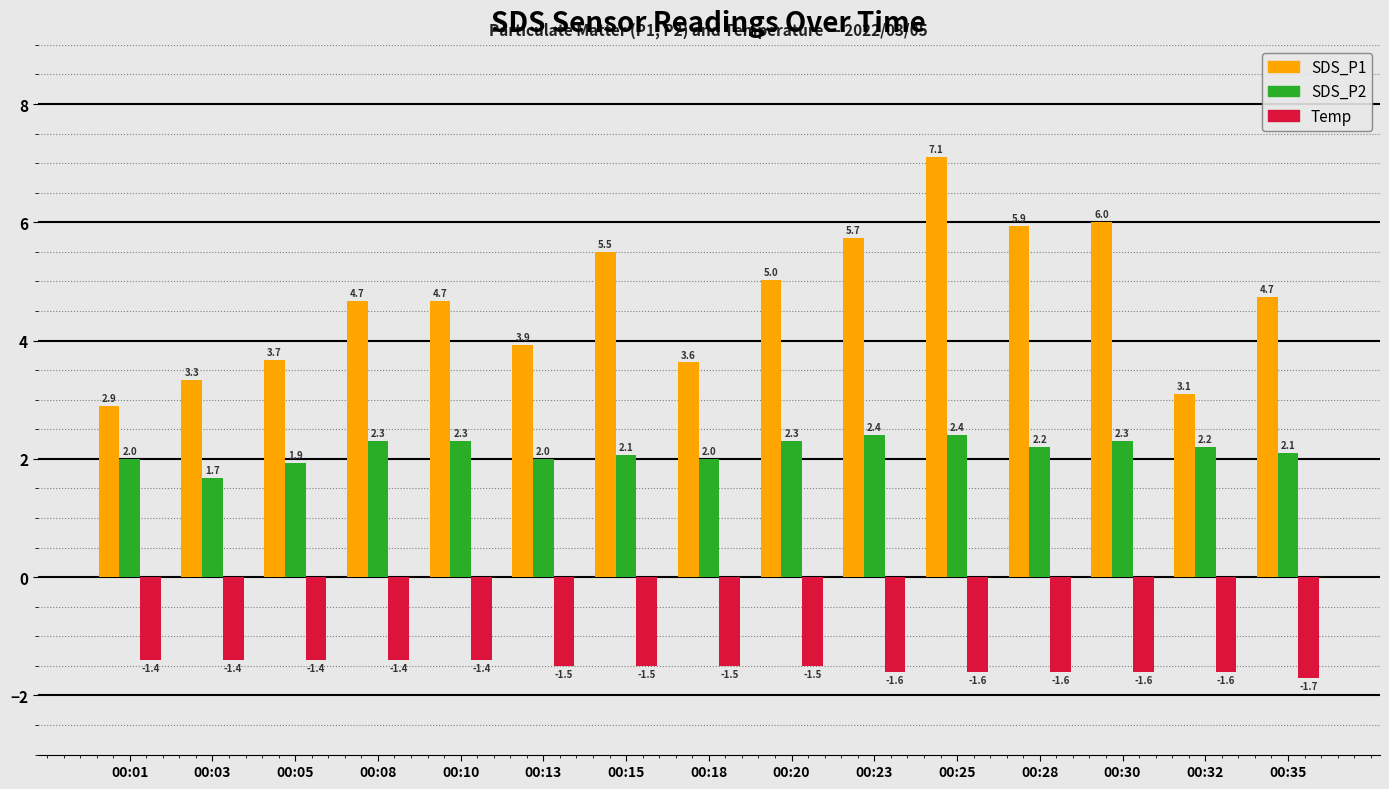

What is the value of the SDS_P1 bar at the 8th from the left?

3.6